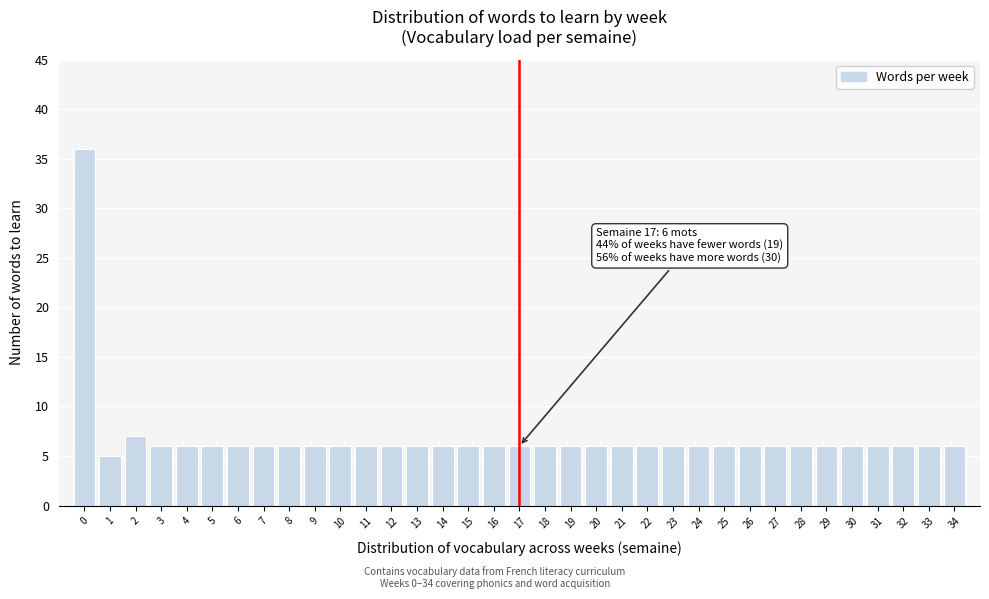

What is the value of the 27th bar from the left?

6